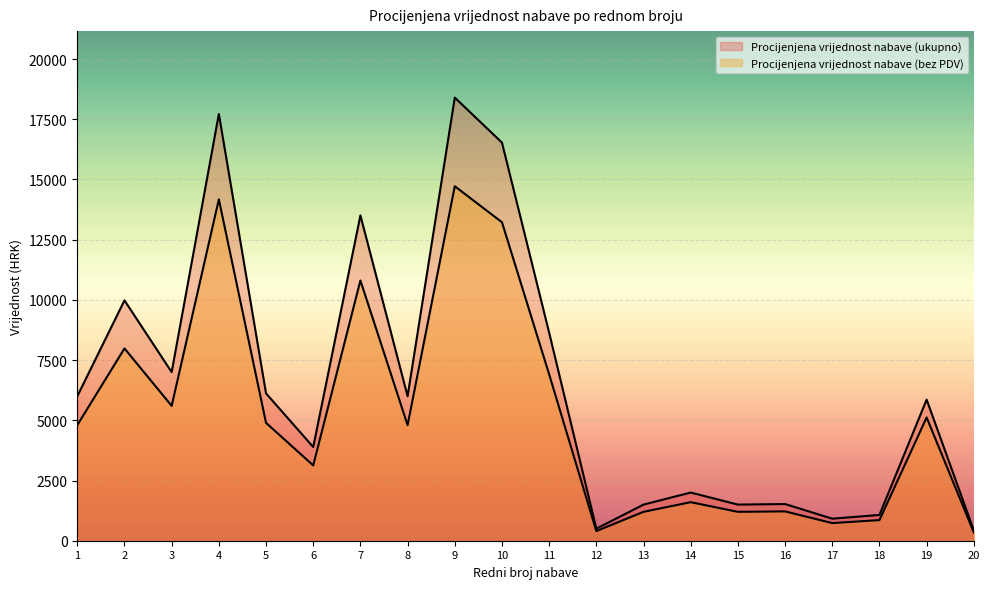

What are all the series names shown in the legend?

Procijenjena vrijednost nabave (ukupno), Procijenjena vrijednost nabave (bez PDV)